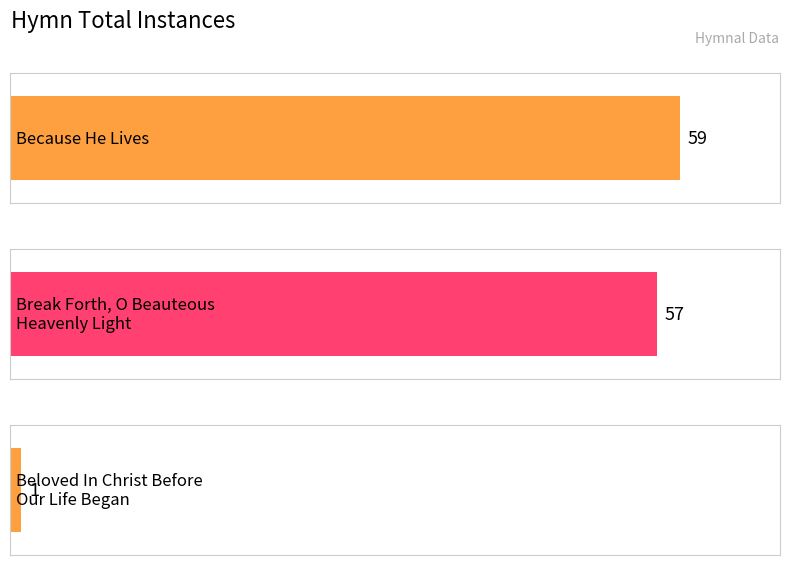

At which label is the value closest to 30?

Break Forth, O Beauteous
Heavenly Light